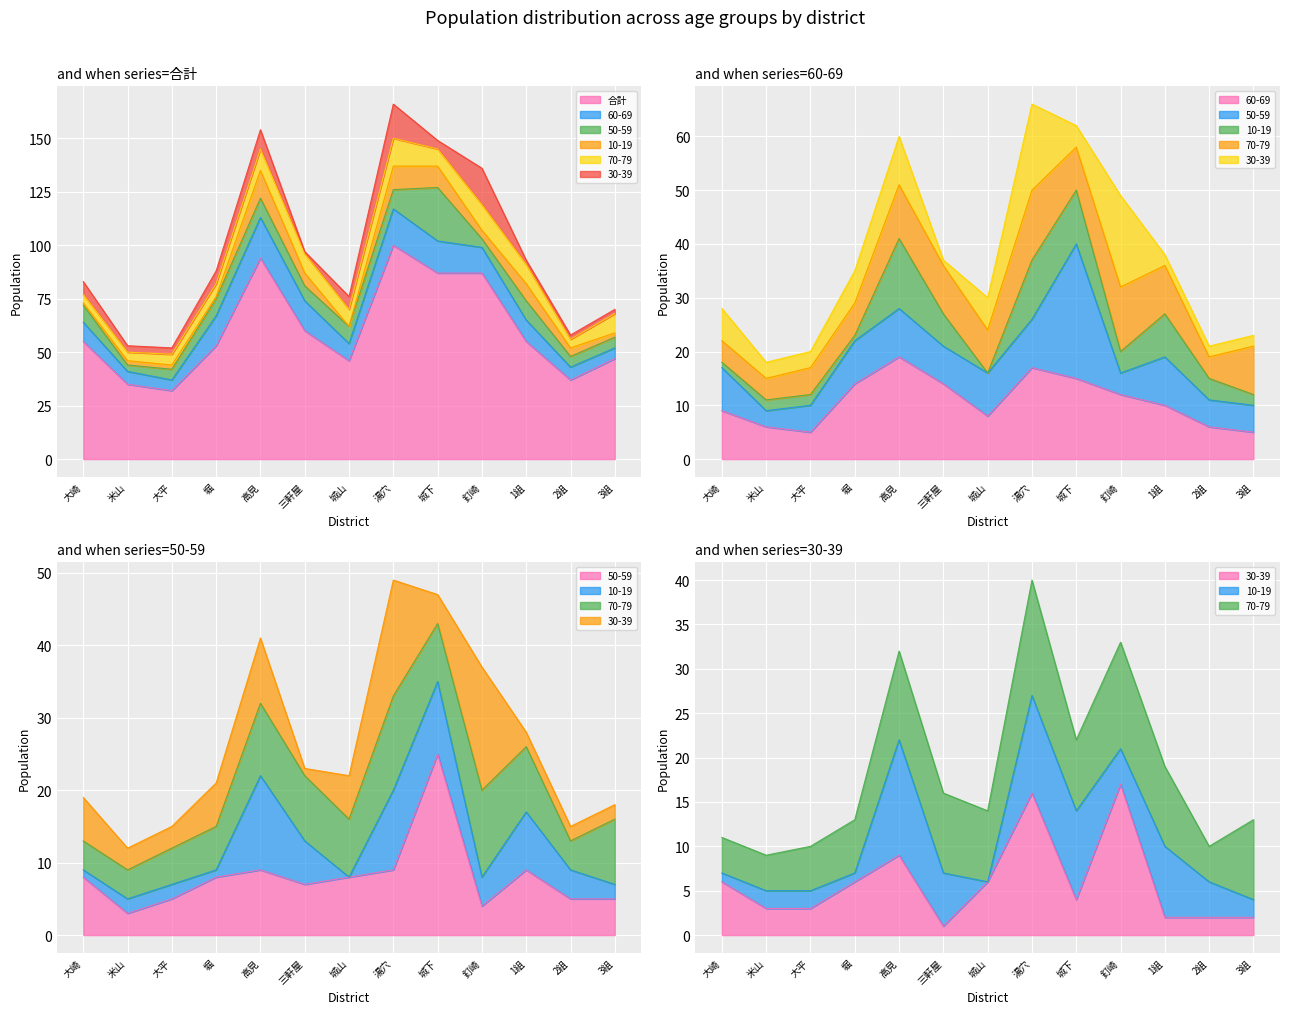

At which category does 50-59 reach its first local valley?

米山